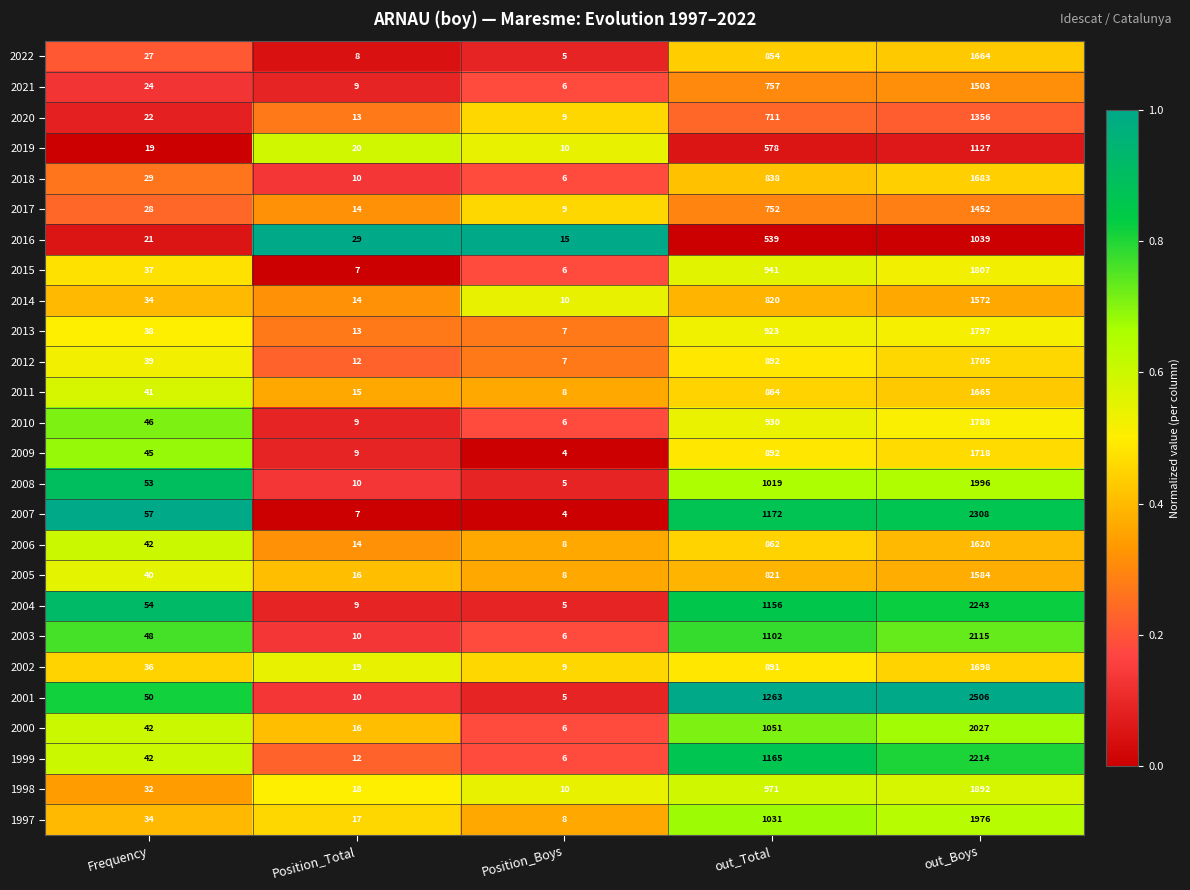

Where is 2009 nearest to the value 861?

out_Total